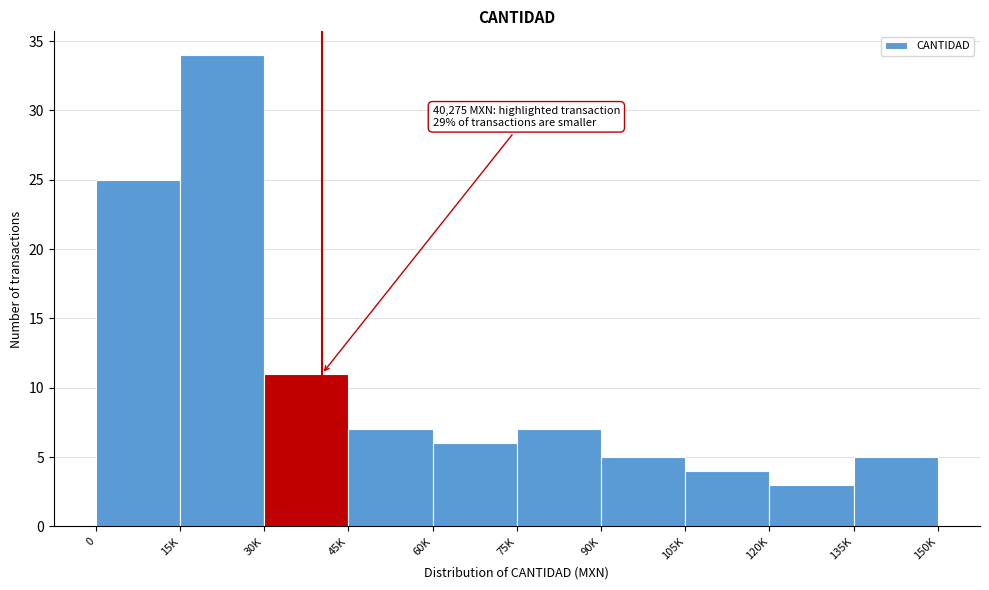

Reading left to right, what are all the values shown in this chart?

0=25	15K=34	30K=11	45K=7	60K=6	75K=7	90K=5	105K=4	120K=3	135K=5